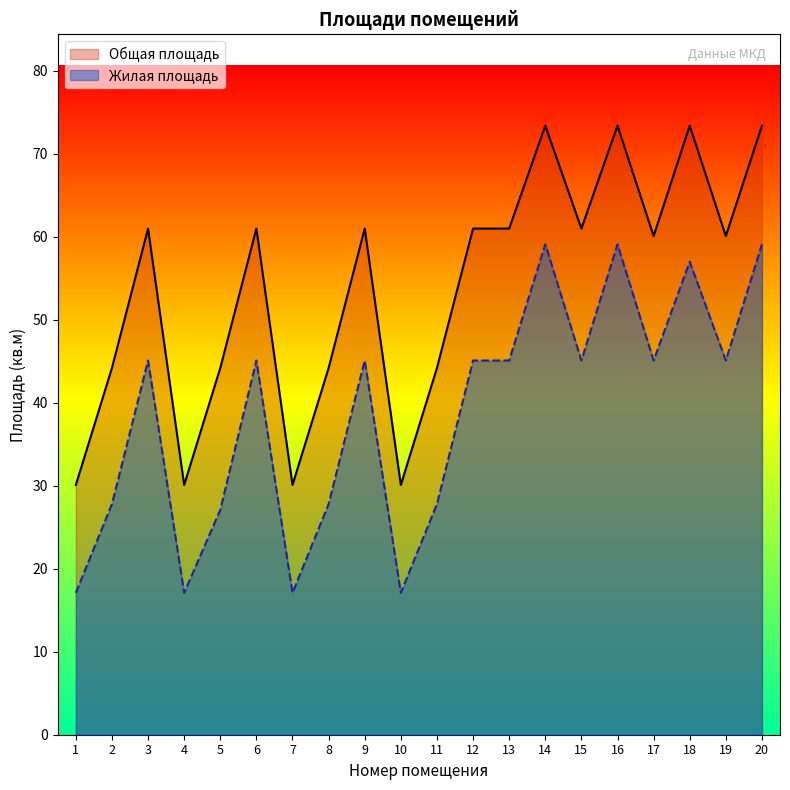

The value of Общая площадь at 9 is 61.0. True or false?

True